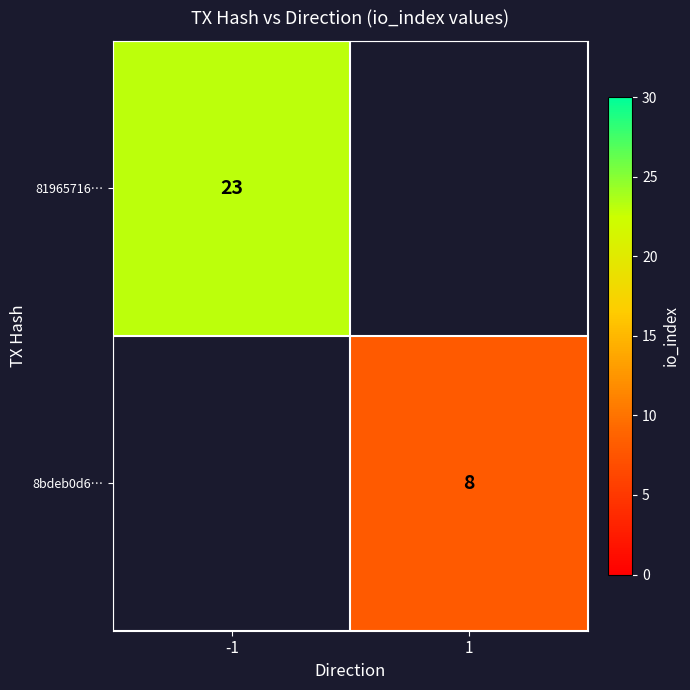

True or false: 81965716… has a value of 16 at -1.

False